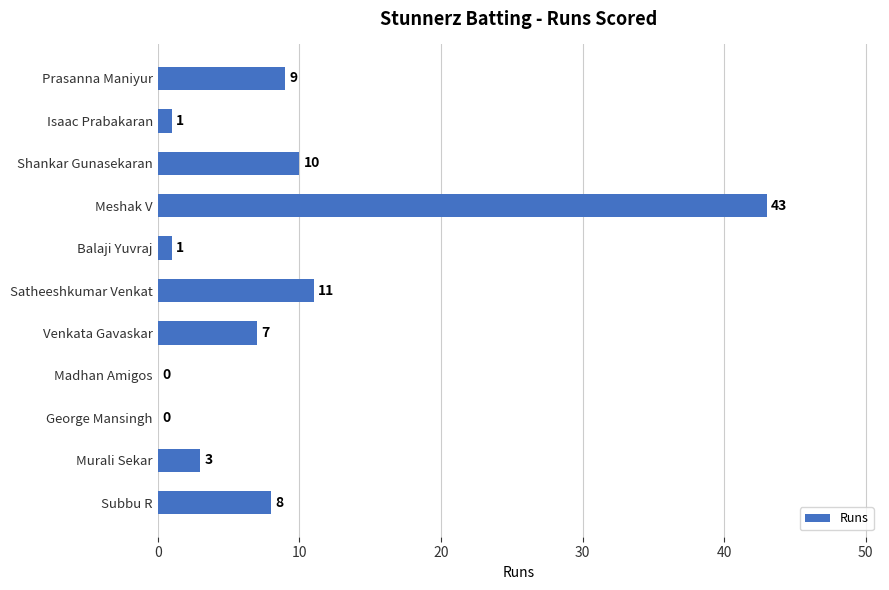

What is the sum of all values?

93